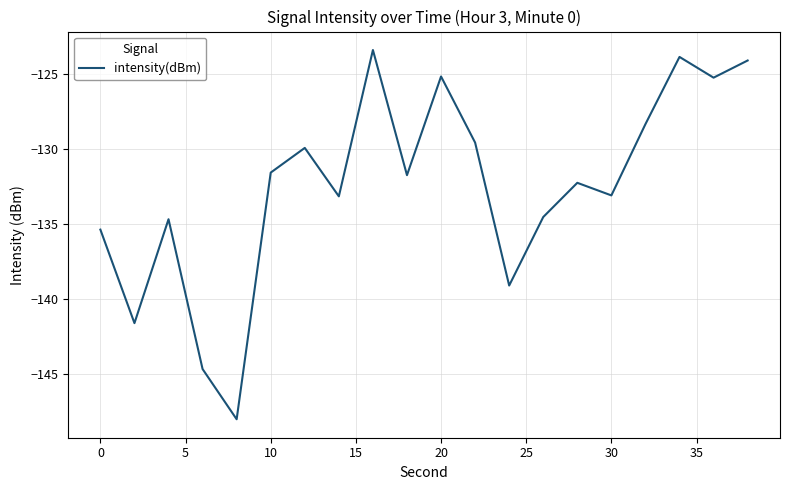

What is the greatest value displayed?

-123.4